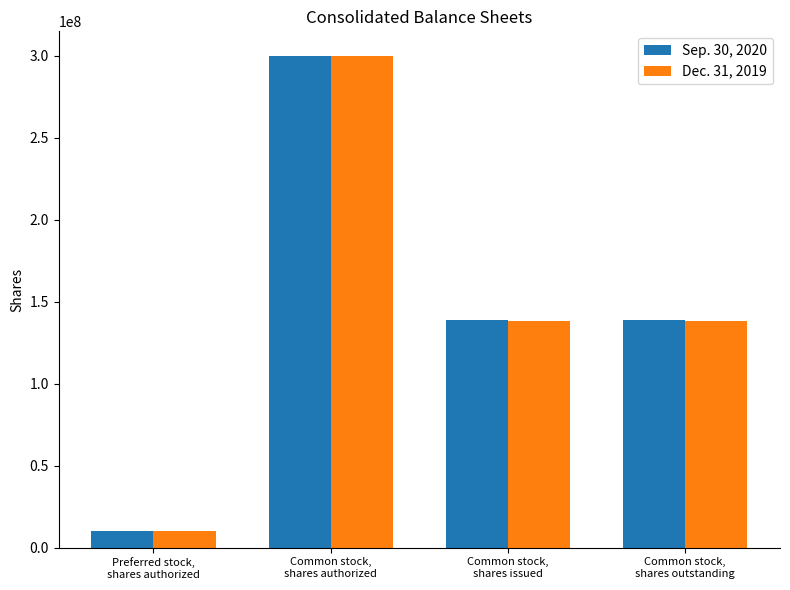

What is the difference between the maximum and minimum values in the Dec. 31, 2019 series?

290000000